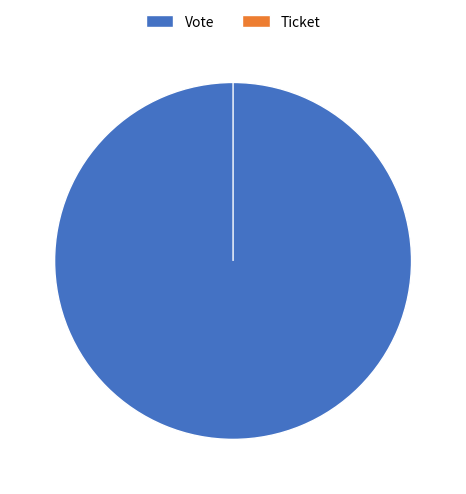

To the nearest percent, what percentage of the pie is Vote?

100%